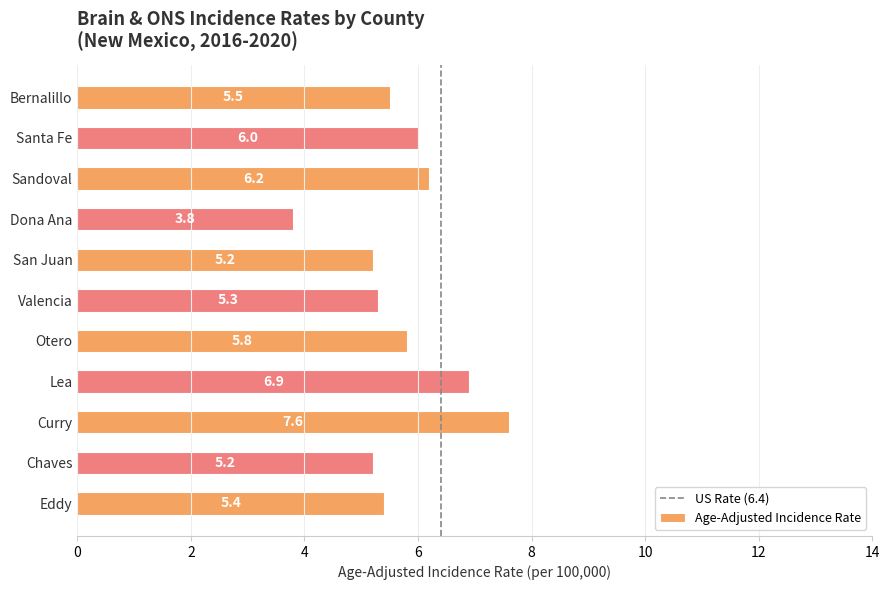

What is the greatest value displayed?

7.6